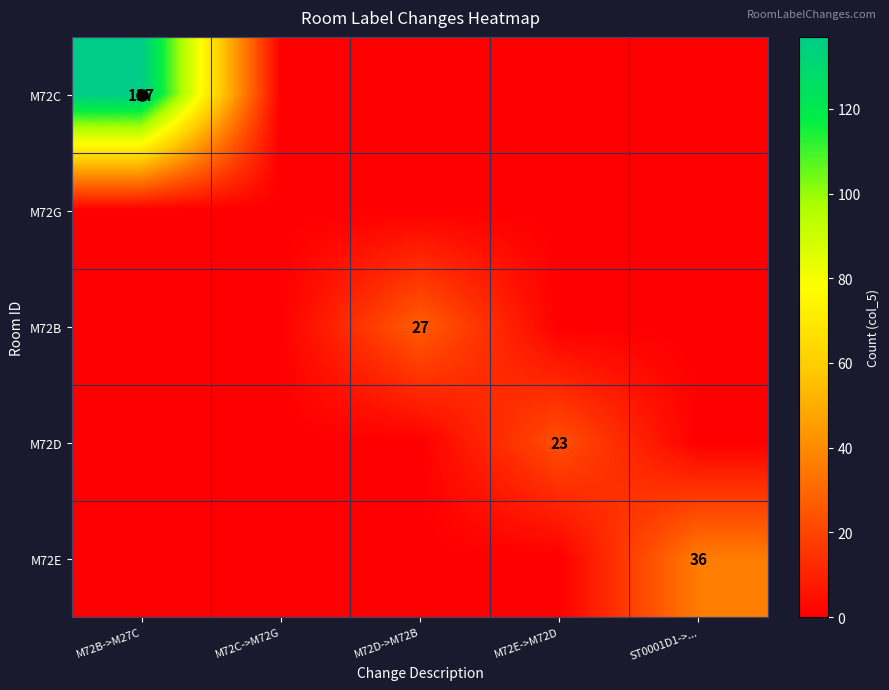

What is the total value across all series at ST0001D1->...?

36